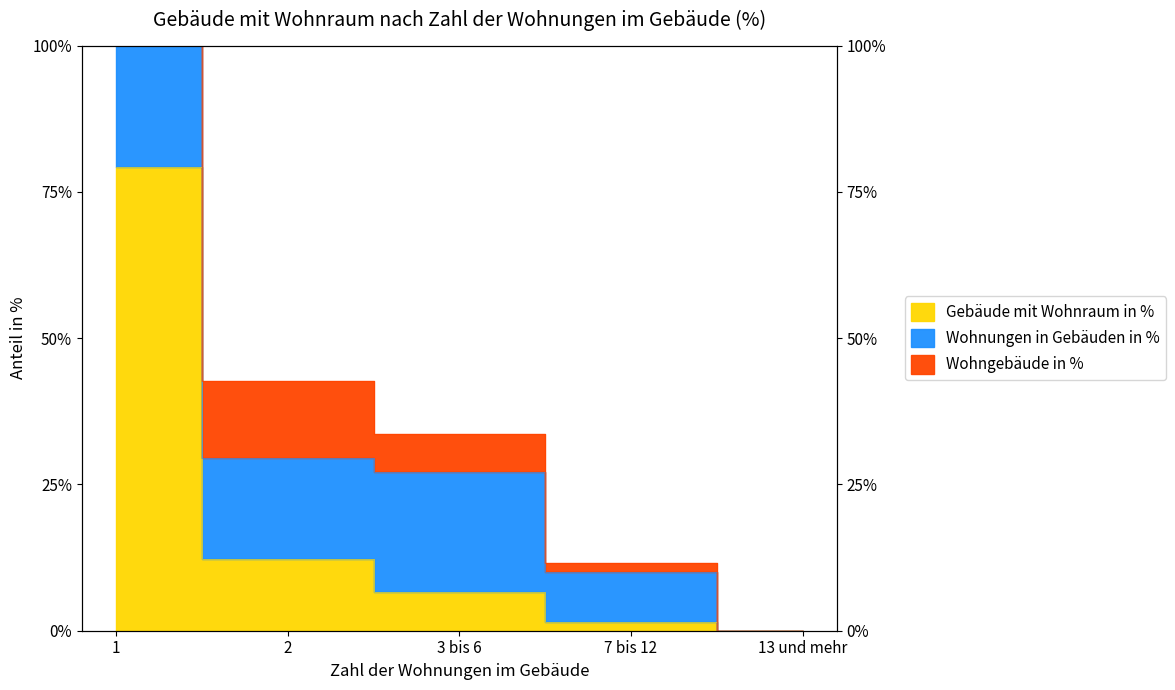

How many lines are shown in the chart?

3